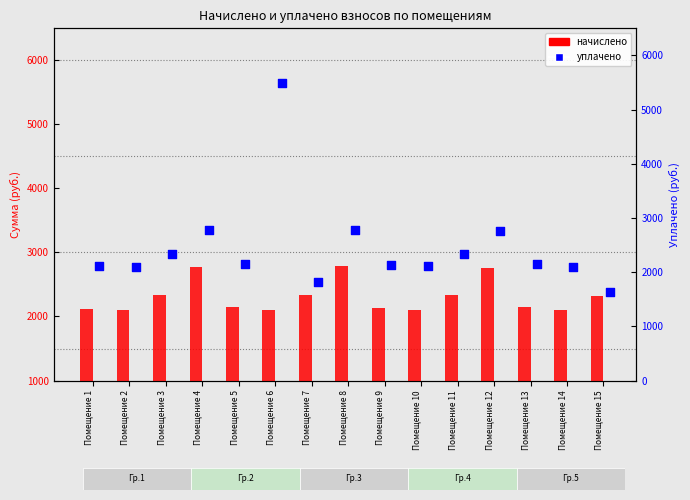

Which series reaches the maximum Y coordinate?

уплачено